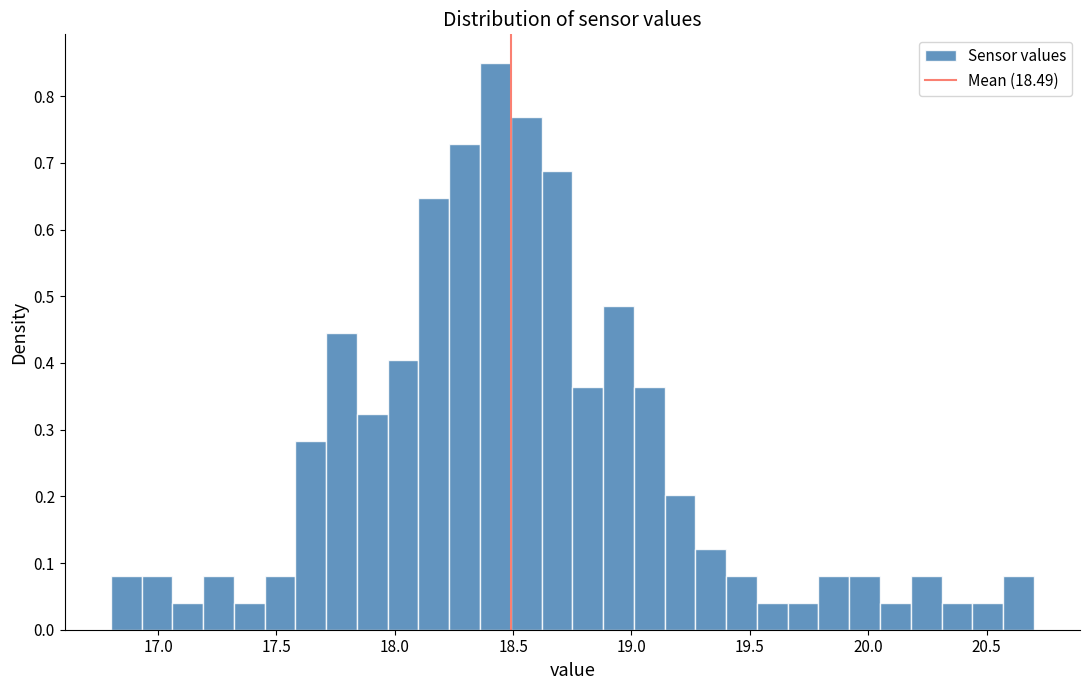

Read against the x-axis, roughly where is the centre of the tallest bar?

18.45